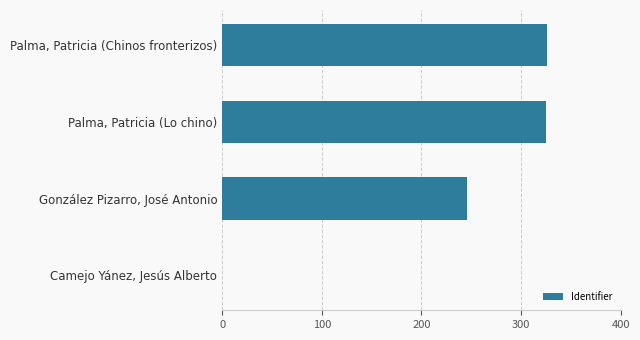

What is the maximum value shown in the chart?

326